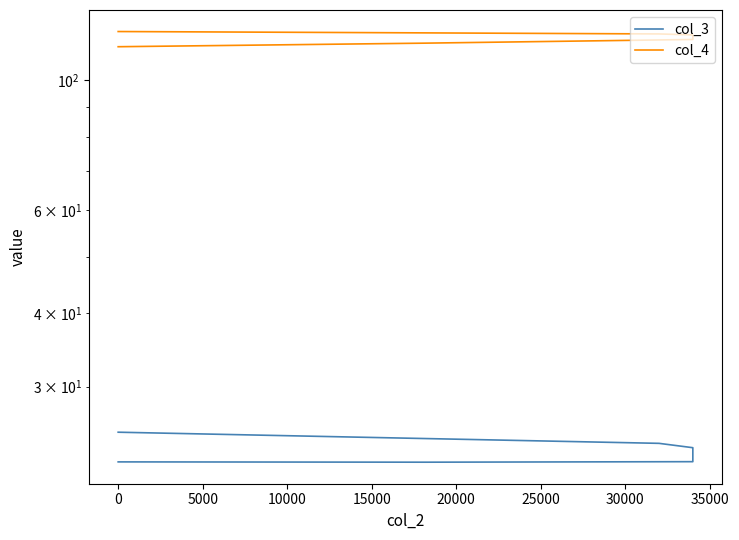

What is the highest value of the col_3 series?

25.1